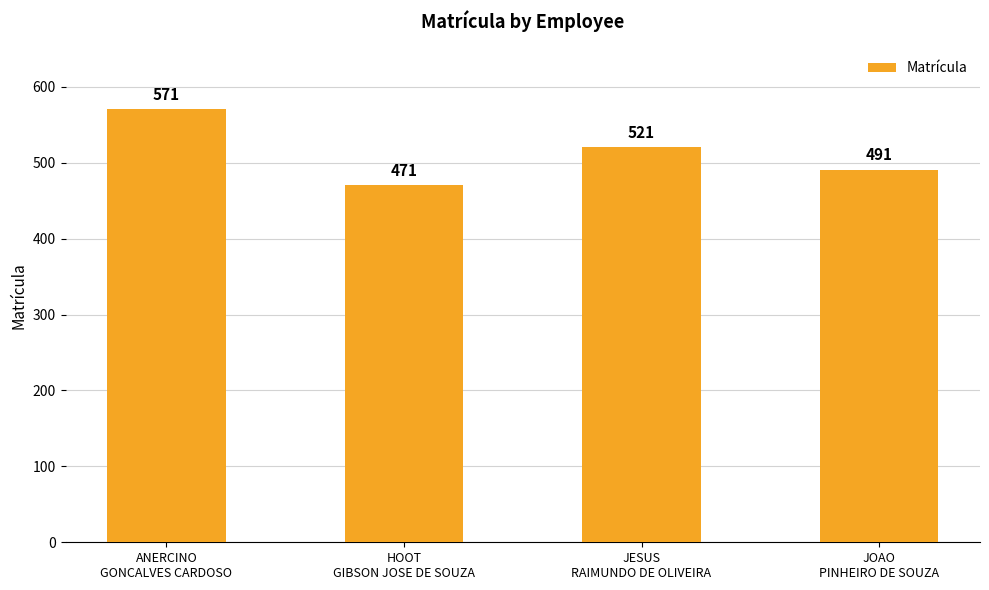

Is it true that the value at JESUS
RAIMUNDO DE OLIVEIRA is 521?

True